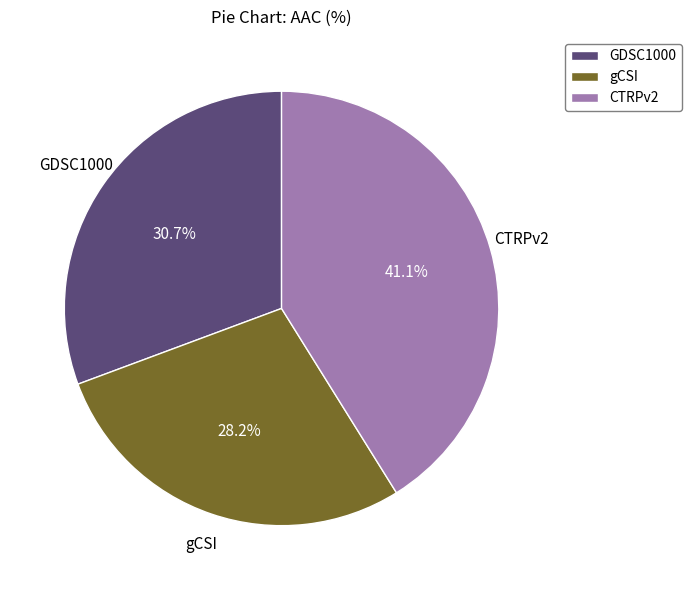

The GDSC1000 slice represents 31% of the pie. True or false?

True